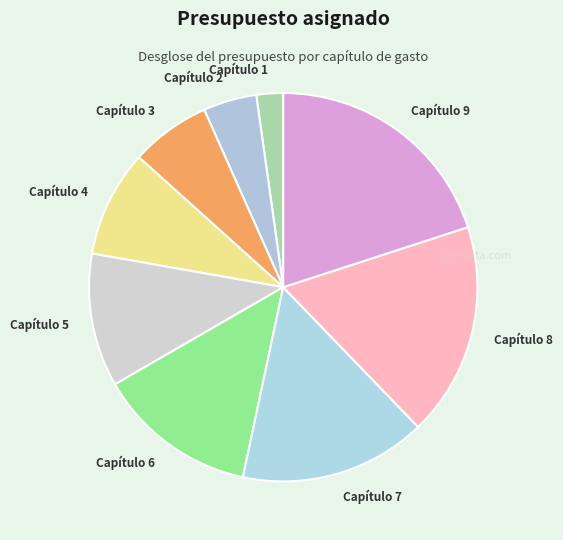

What is the ratio of the value at Capítulo 4 to the value at Capítulo 1?

4.0